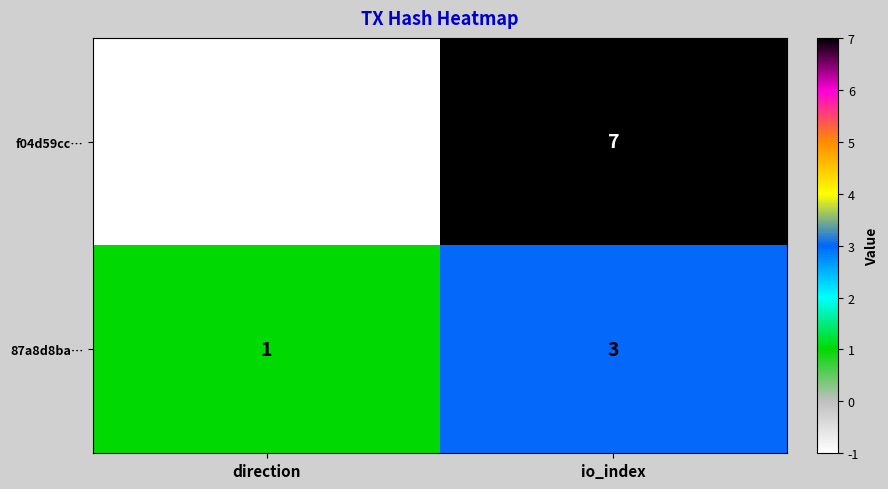

Which series changed the most between direction and io_index?

f04d59cc…